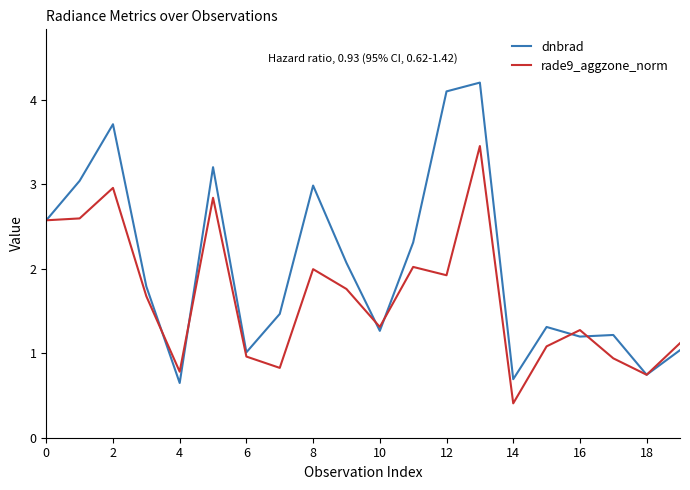

What is the maximum value shown in the chart?

4.2